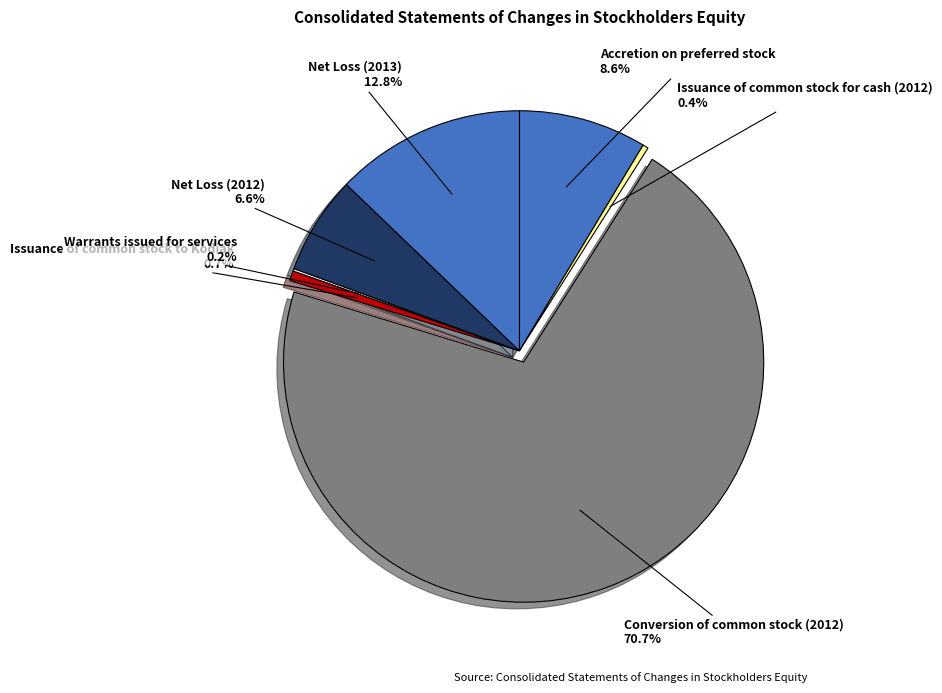

To the nearest percent, what is the difference between the Net Loss (2013) and Issuance of common stock to Kodiak slice percentages?

12%